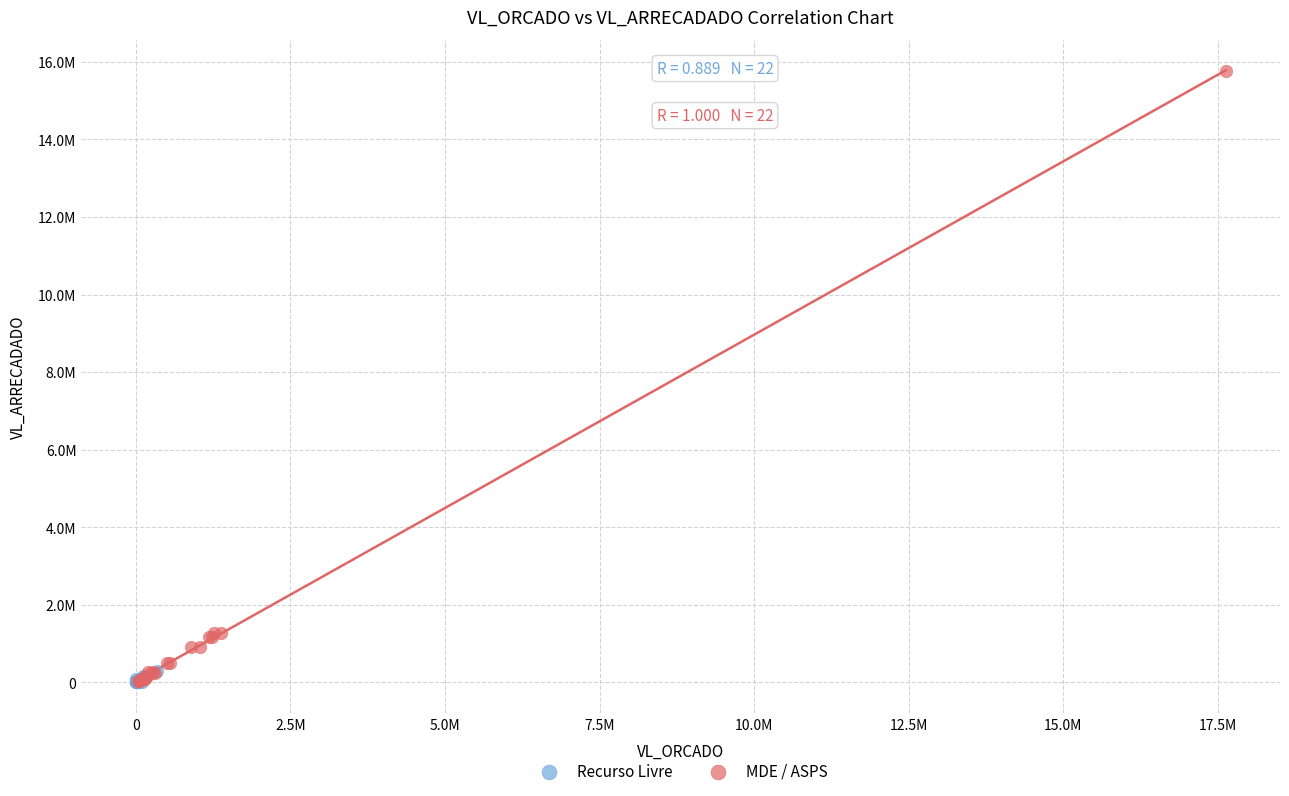

Which series contains the highest Y value?

MDE / ASPS